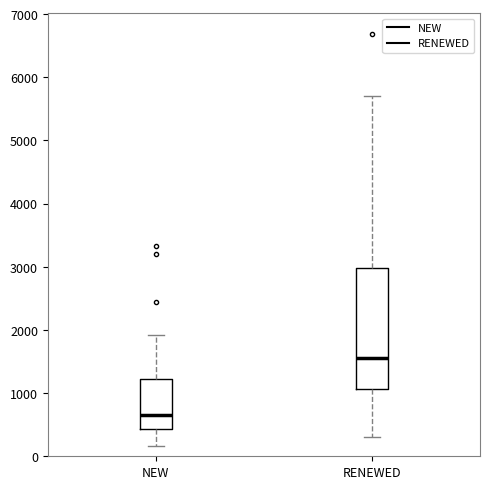

Which box has the highest median line?

RENEWED